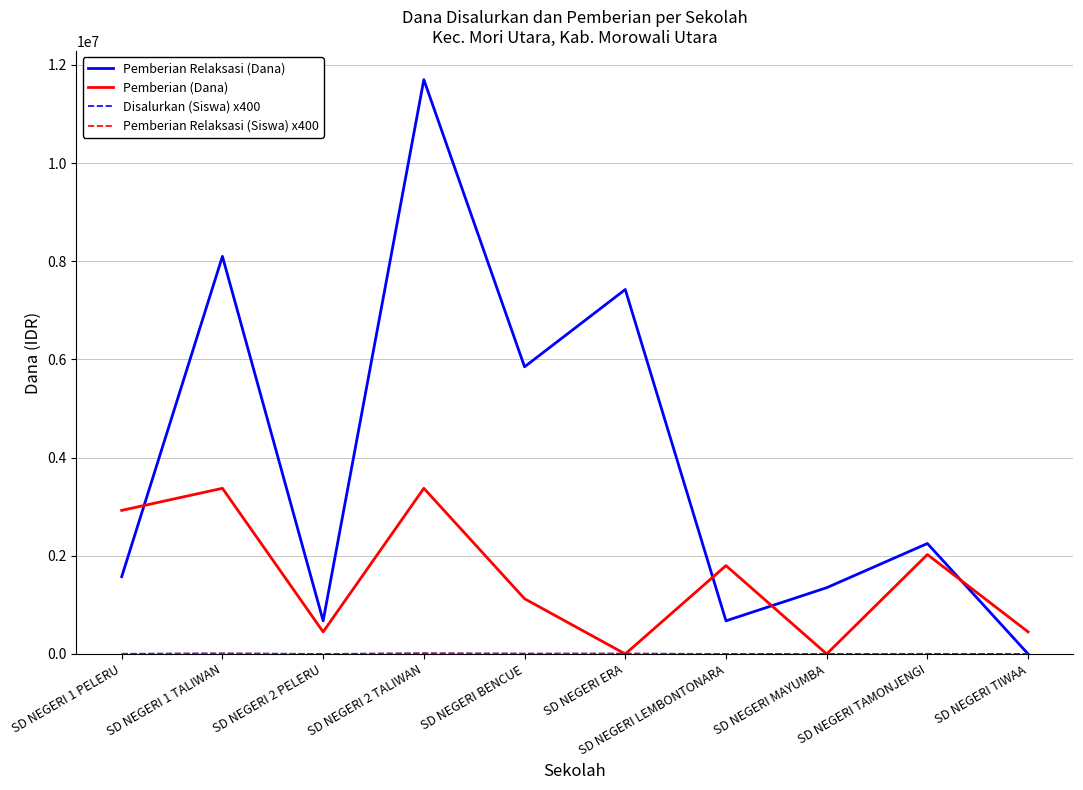

What is the highest value of the Pemberian Relaksasi (Dana) series?

11700000